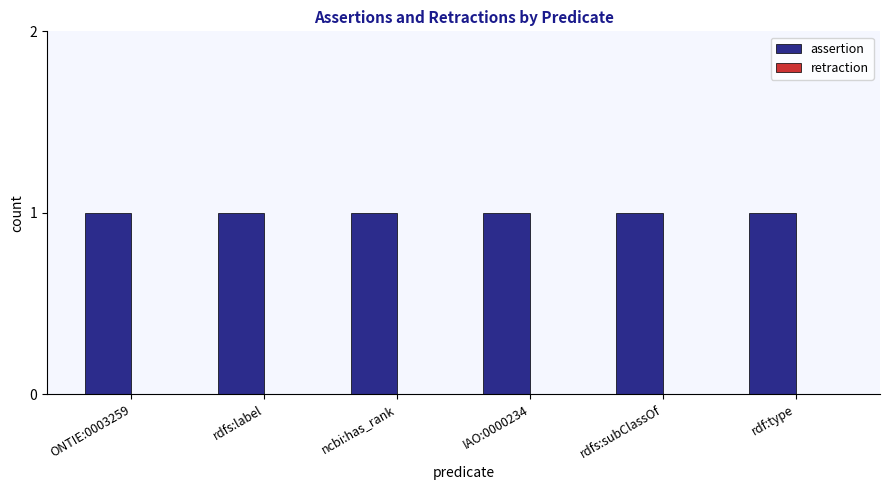

Read the assertion value at rdfs:label.

1